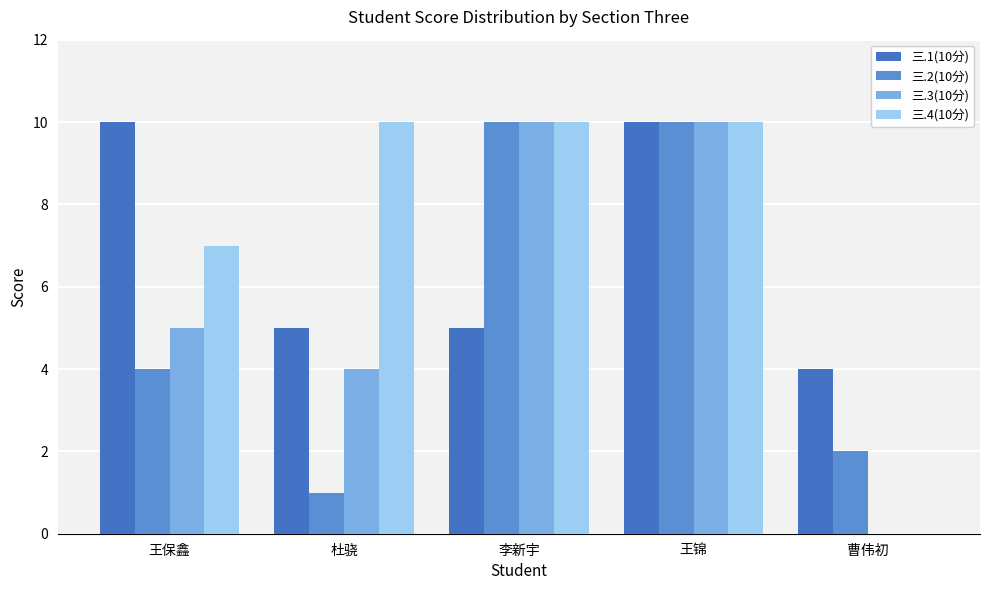

Which series has the largest range (max minus min)?

三.3(10分)